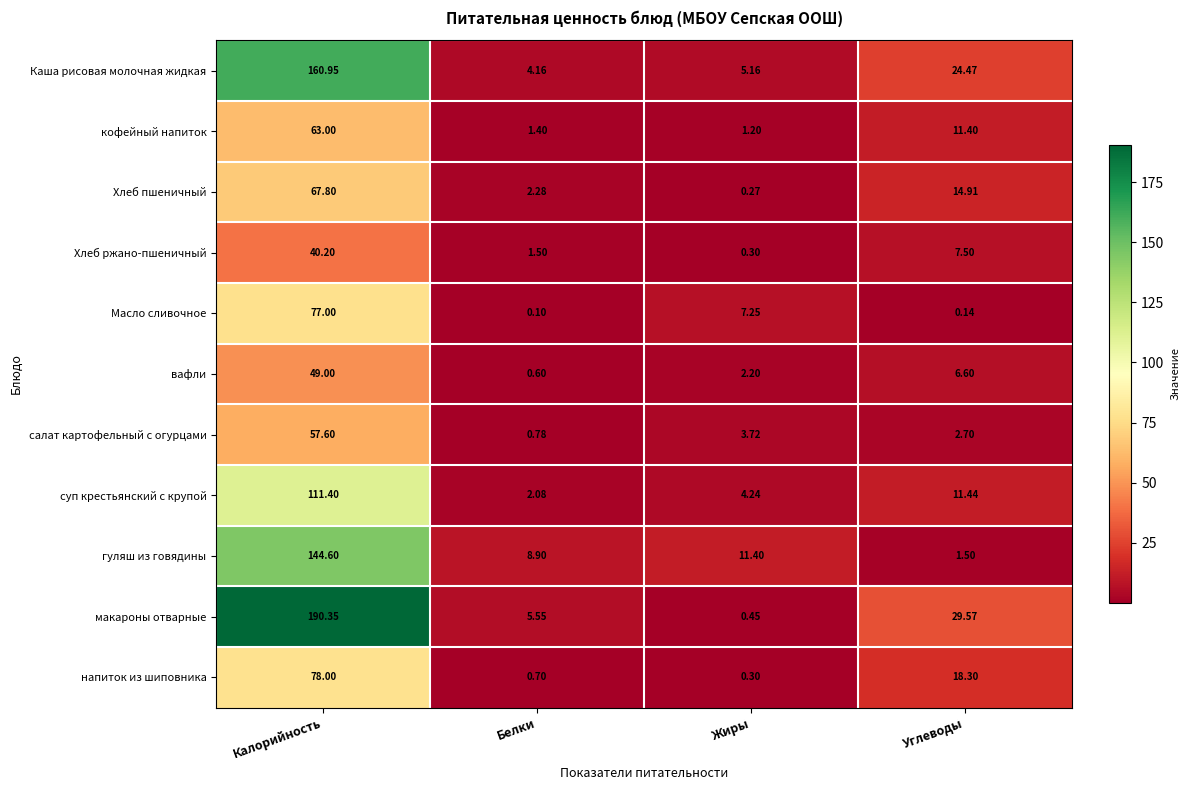

Which category has the highest value across all series?

Калорийность